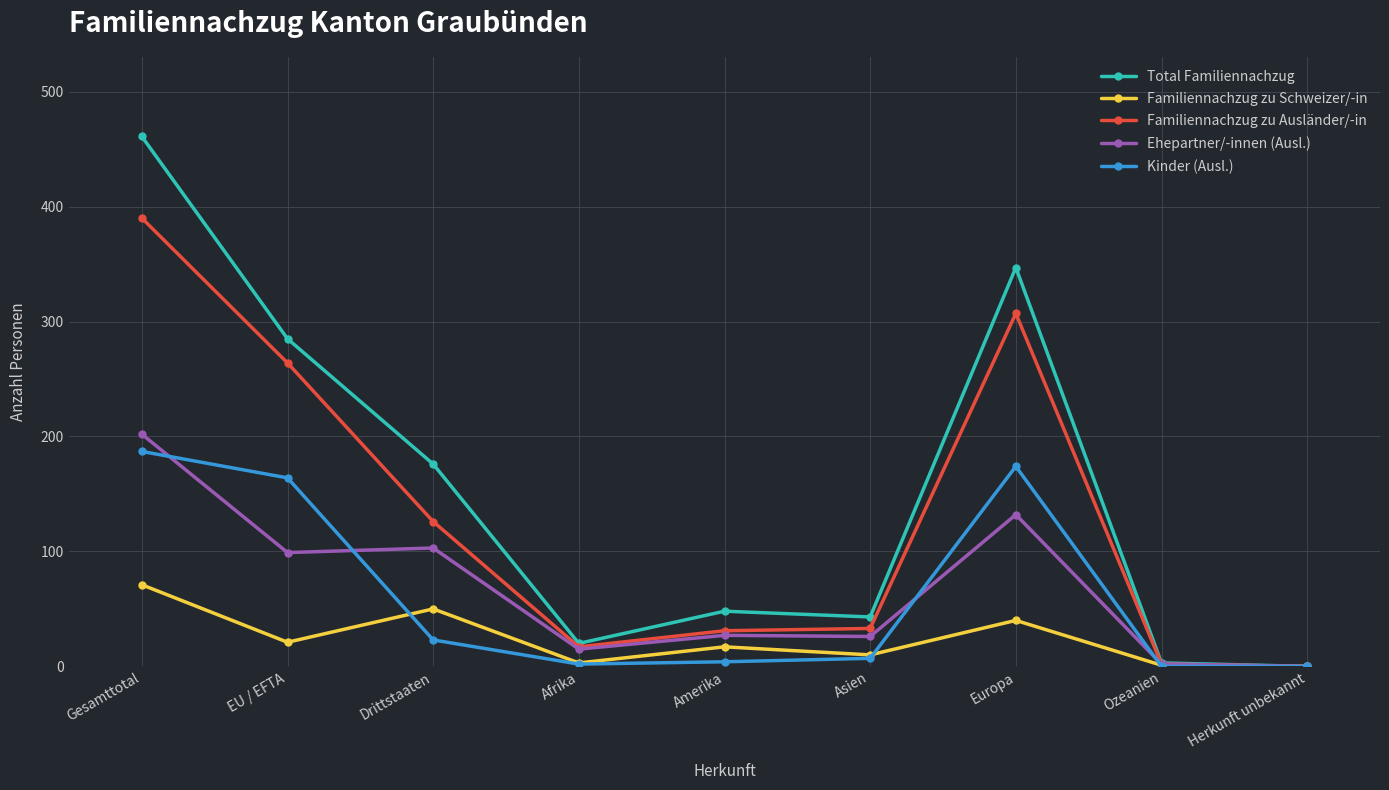

The Ehepartner/-innen (Ausl.) series shows 137 at EU / EFTA. True or false?

False